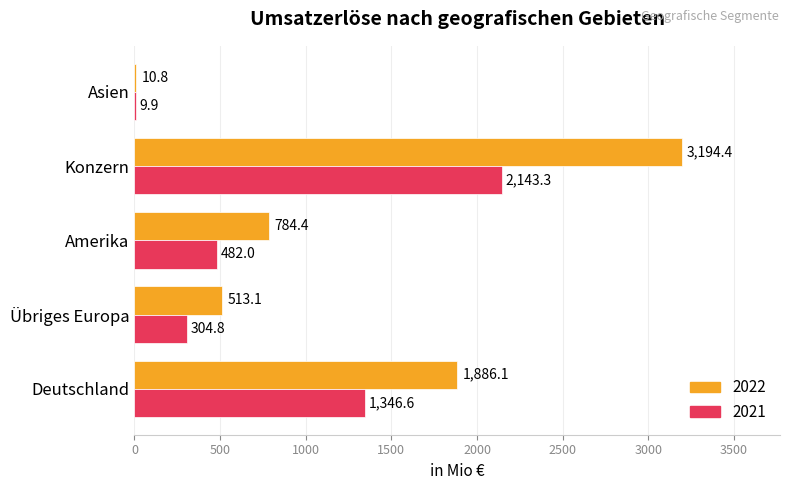

What is the difference between the 2021 values at Konzern and Deutschland?

796.7